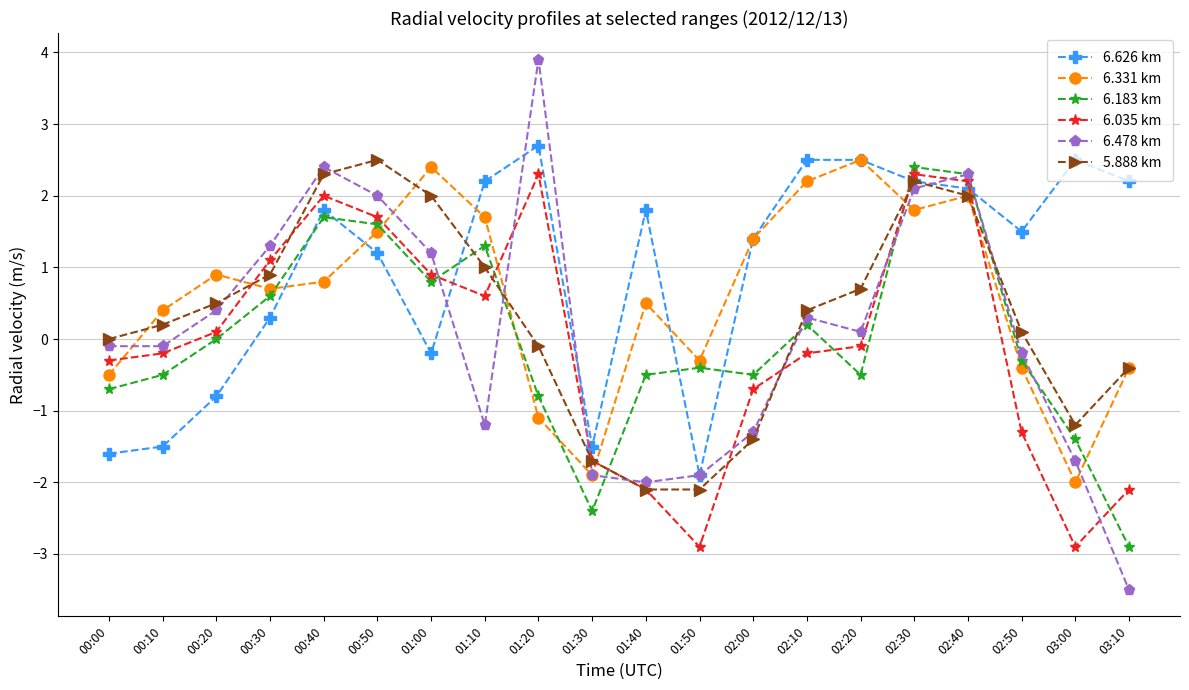

The value of 6.035 km at 02:10 is -0.2. True or false?

True